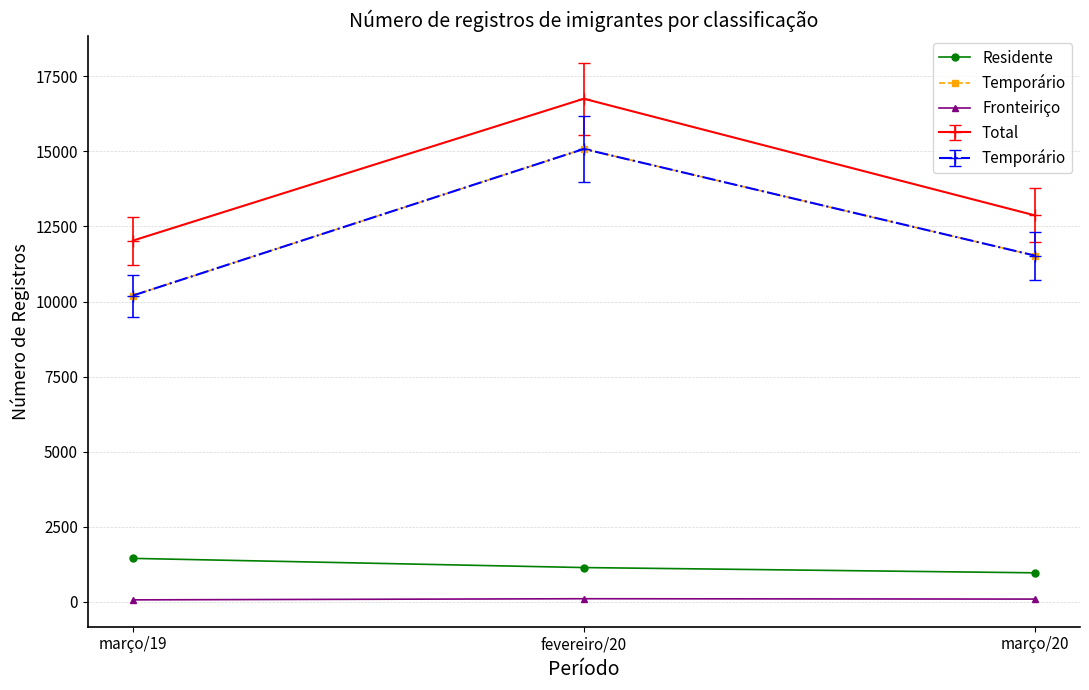

At which category is the sum across all series the highest?

fevereiro/20